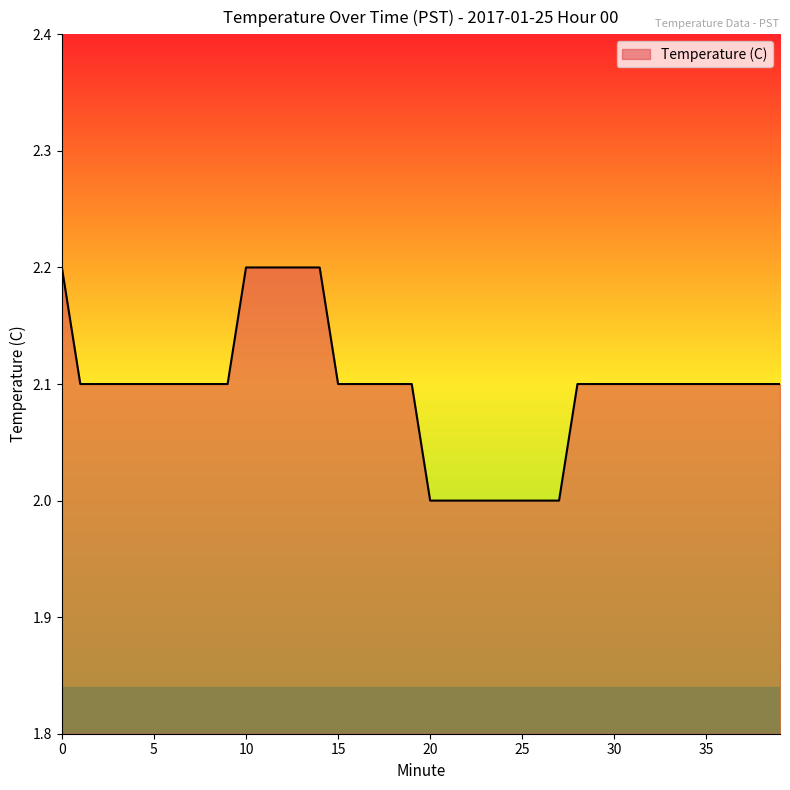

What is the maximum value shown in the chart?

2.2